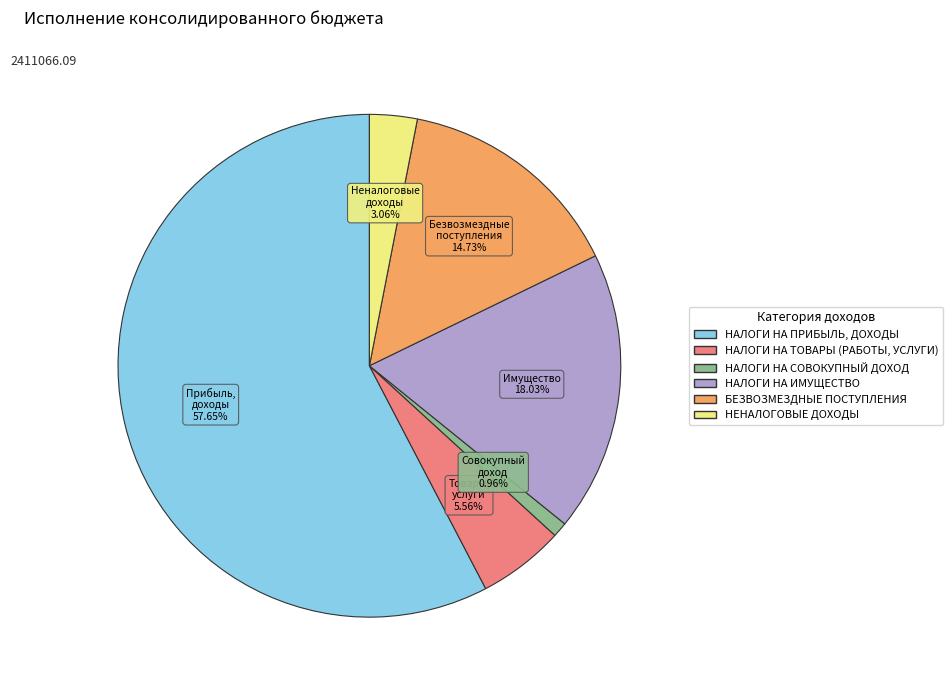

What is the largest slice in the pie chart?

НАЛОГИ НА ПРИБЫЛЬ, ДОХОДЫ